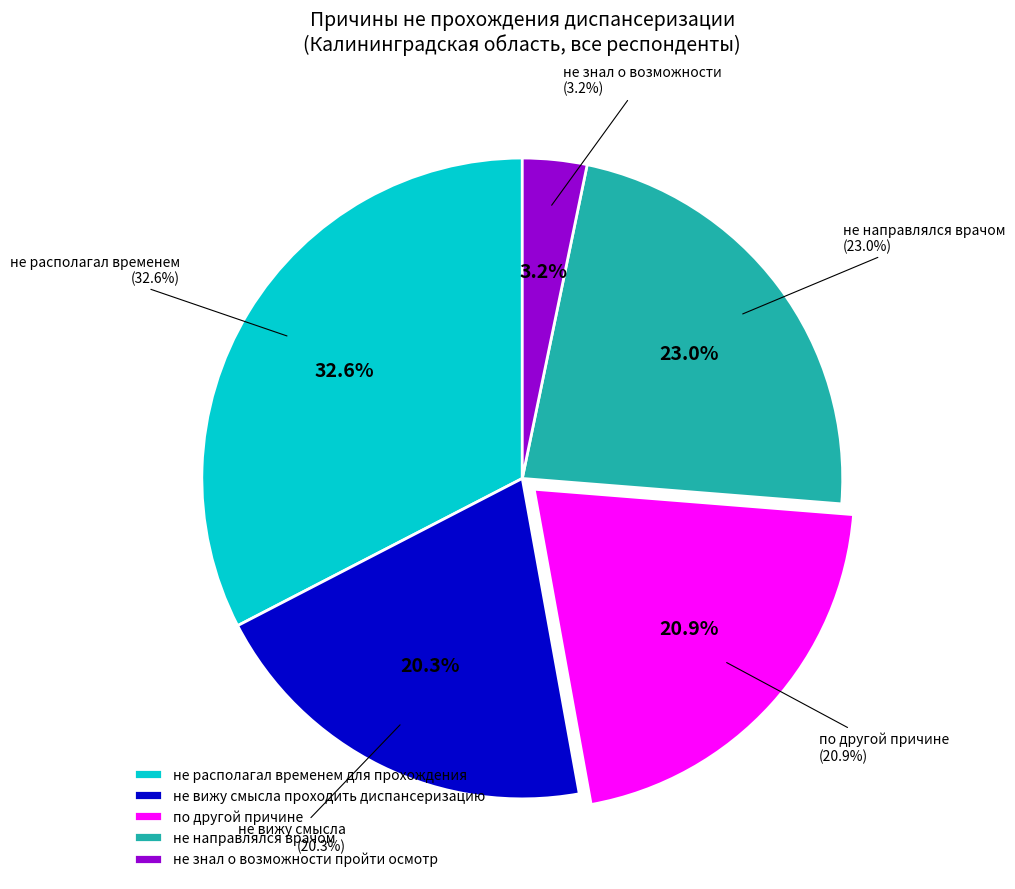

To the nearest percent, what is the difference between the largest and smallest slice percentages?

29%